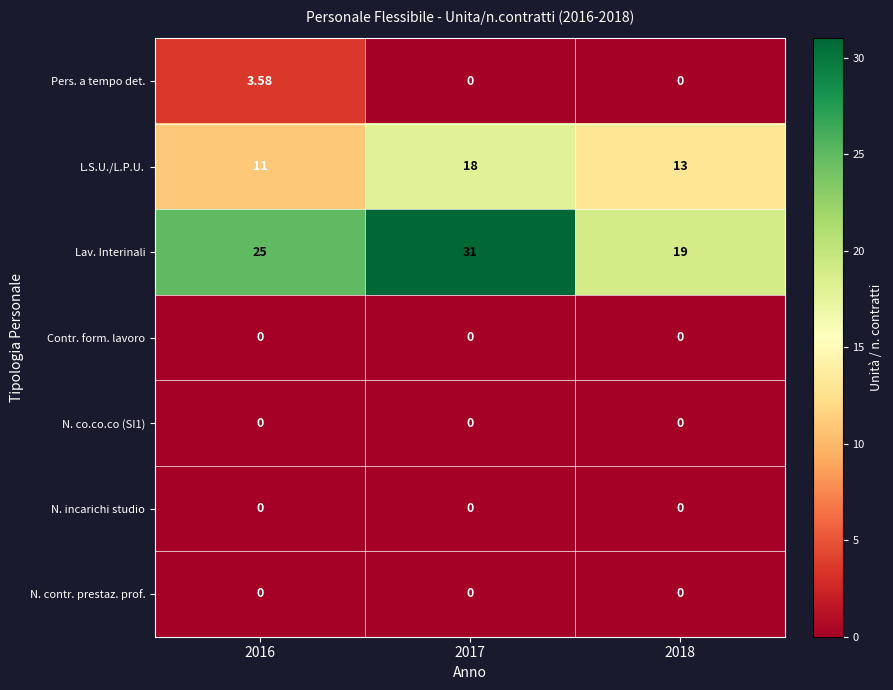

Which series has the largest total across all categories?

Lav. Interinali